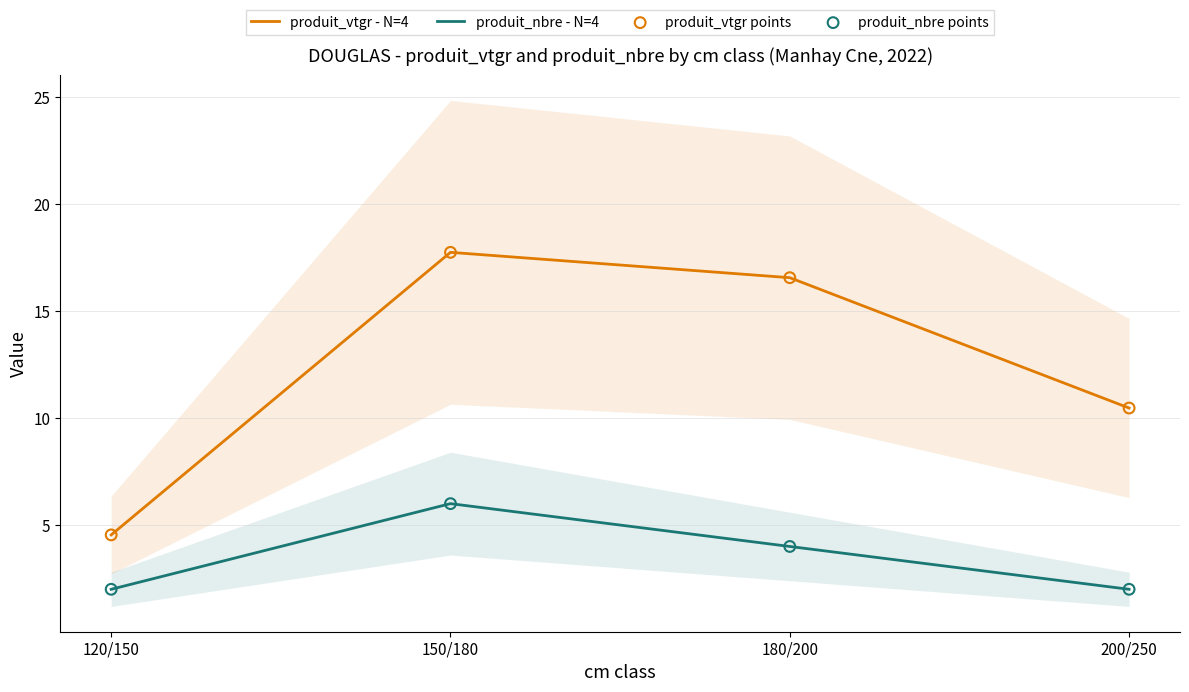

What are all the series names shown in the legend?

produit_vtgr - N=4, produit_nbre - N=4, produit_vtgr points, produit_nbre points